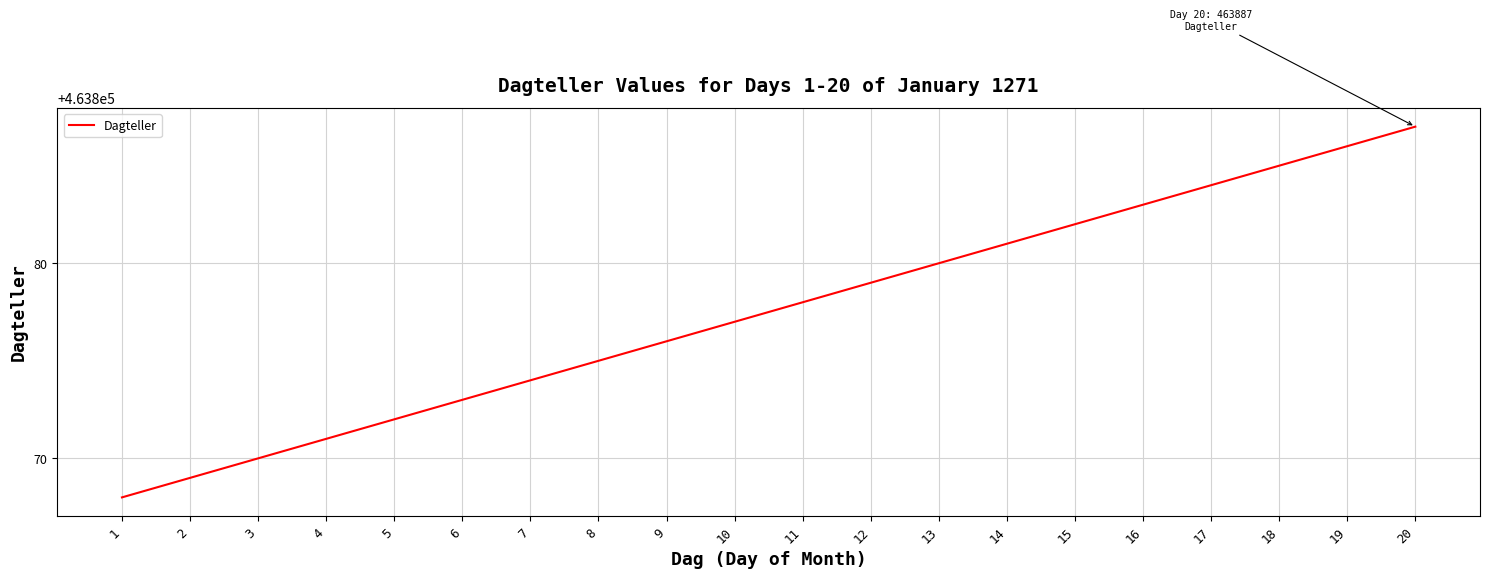

The value at 4 is 667823. True or false?

False